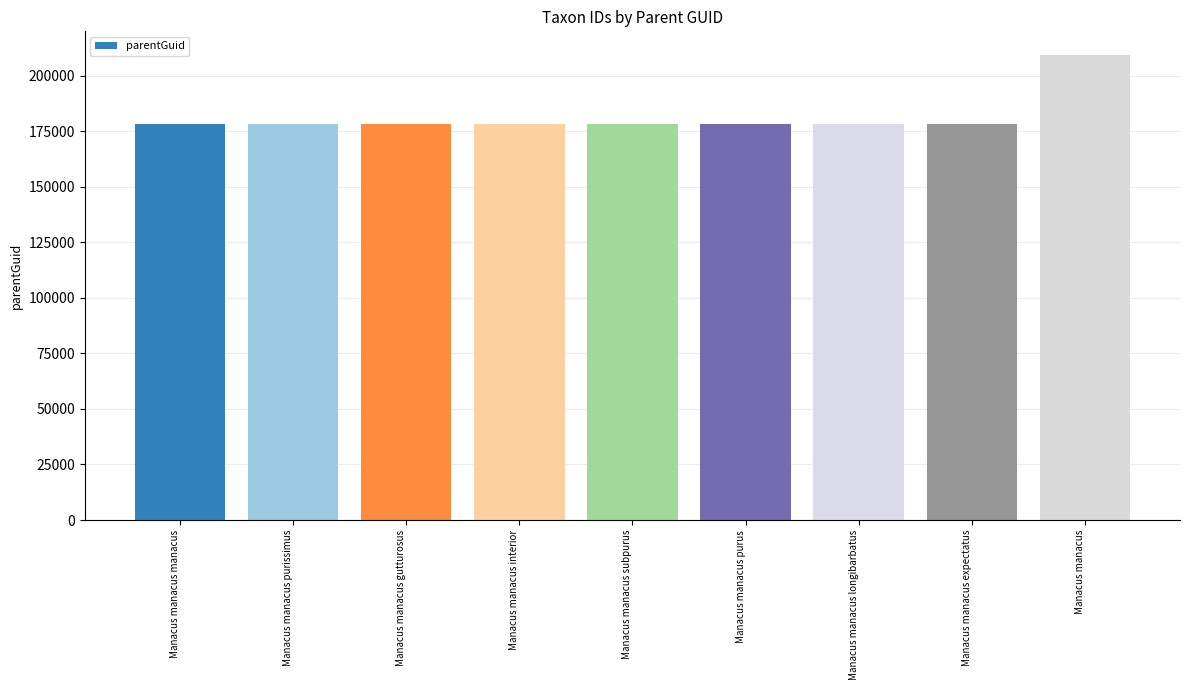

Are the bars grouped side by side (vs. stacked)?

No